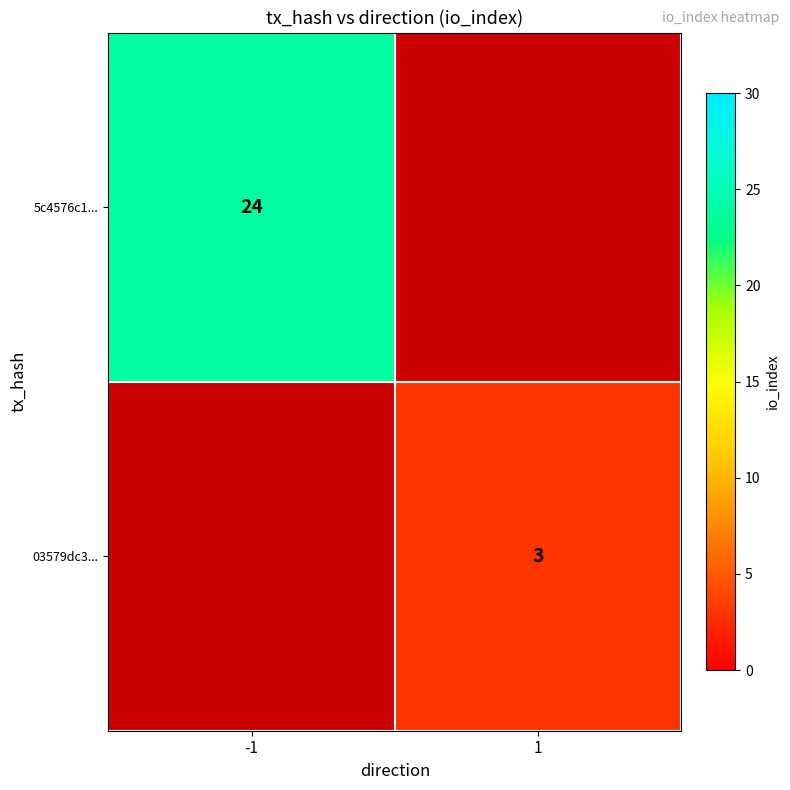

Is it true that 5c4576c1... equals 34 at -1?

False